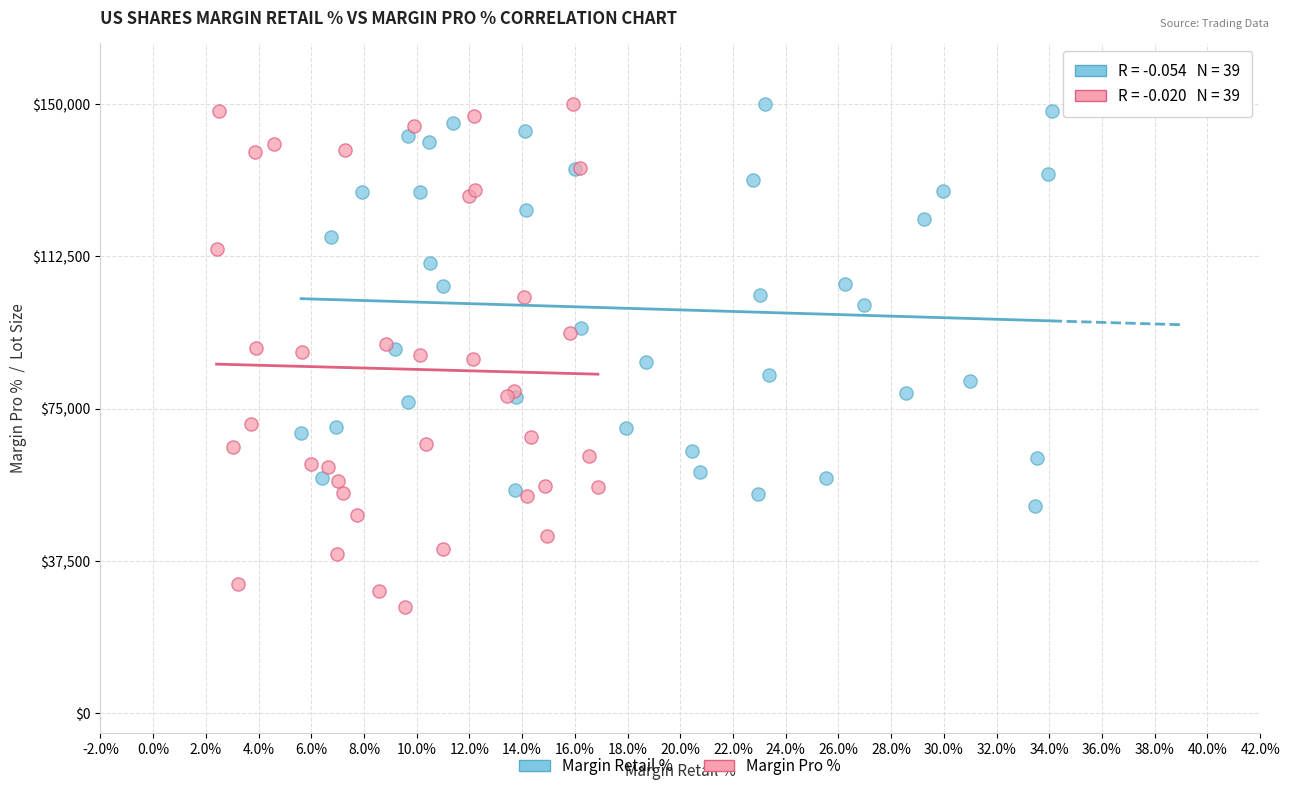

Which series reaches the minimum Y coordinate?

Margin Pro %